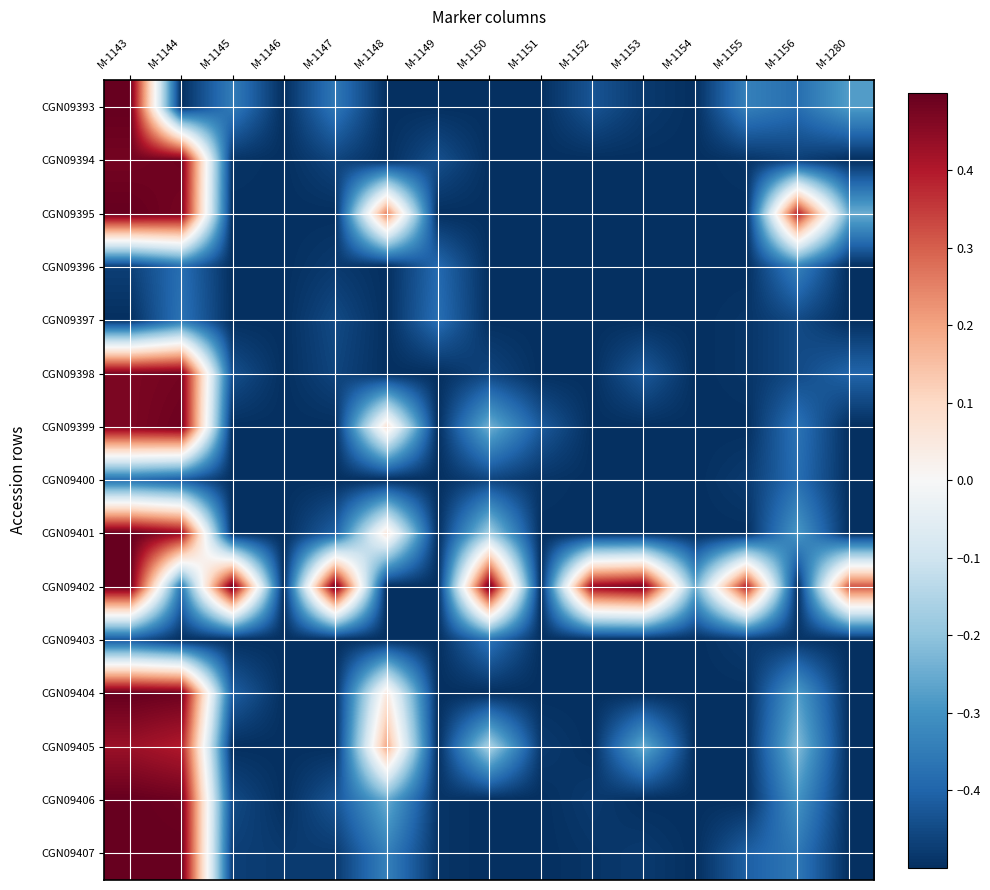

At M-1151, list the series in order from smallest to largest.

CGN09393, CGN09394, CGN09395, CGN09396, CGN09397, CGN09398, CGN09401, CGN09402, CGN09403, CGN09404, CGN09406, CGN09407, CGN09400, CGN09405, CGN09399